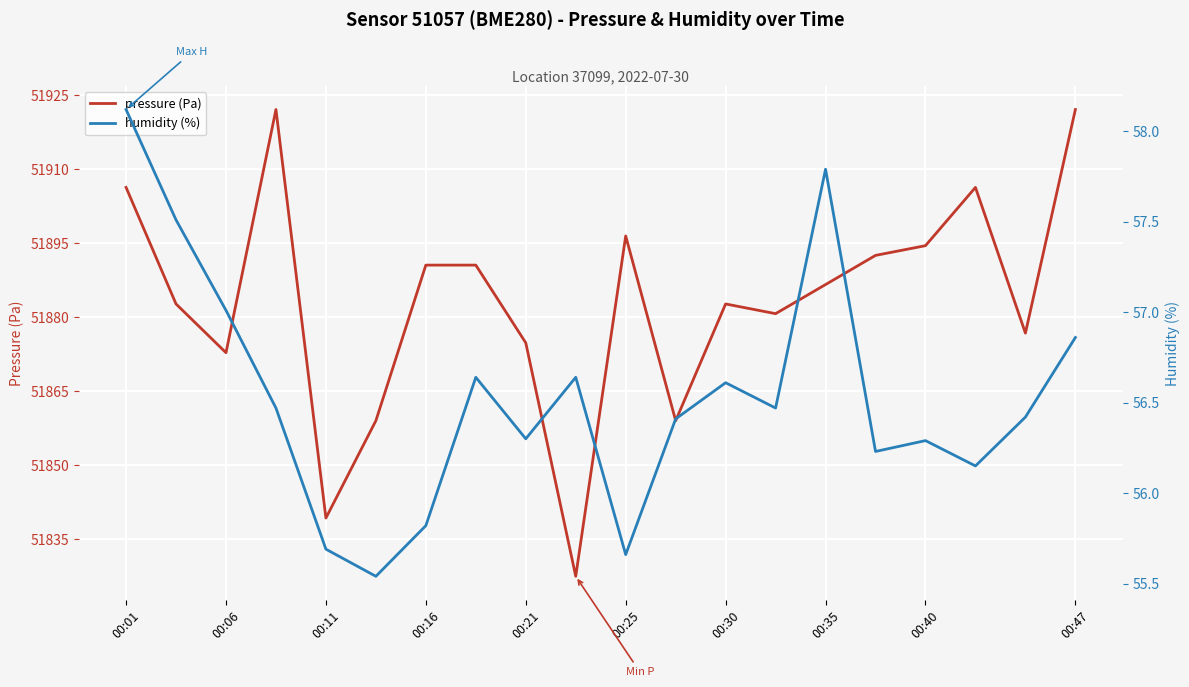

The humidity (%) series shows 74.2 at 15. True or false?

False